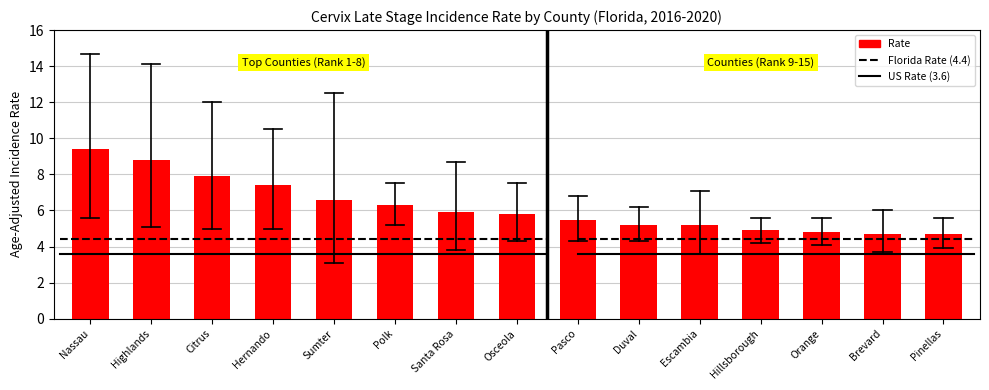

Which has a higher value, Nassau or Highlands?

Nassau